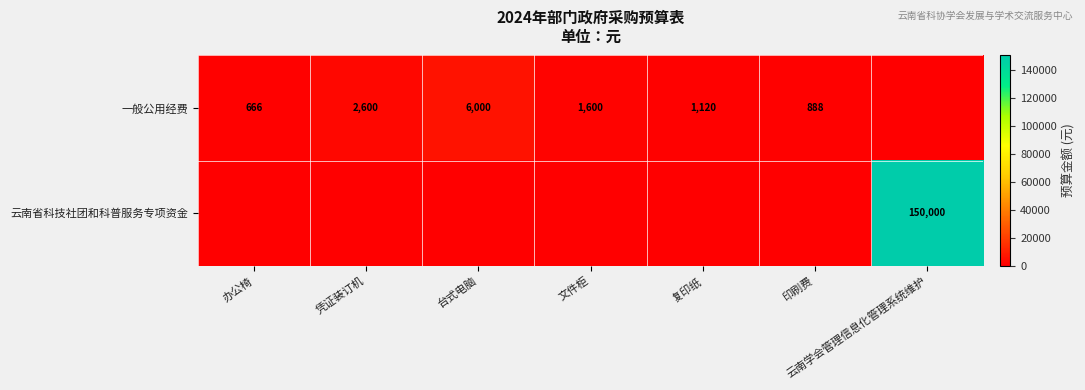

What is the difference between the 一般公用经费 values at 印刷费 and 台式电脑?

5112